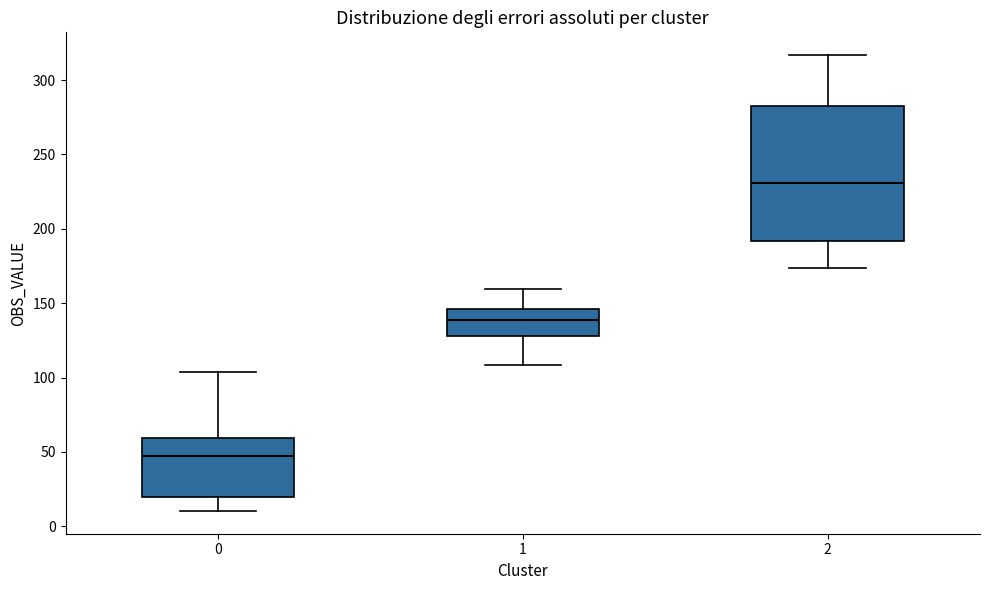

Which box is the tallest, from its lower edge to its upper edge?

2